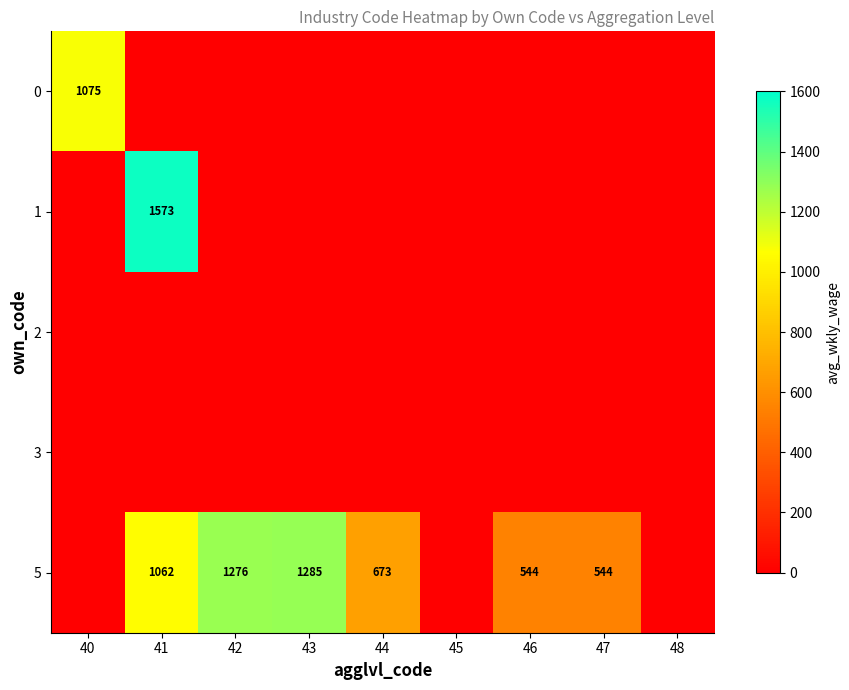

The 5 series shows 1062 at 41. True or false?

True